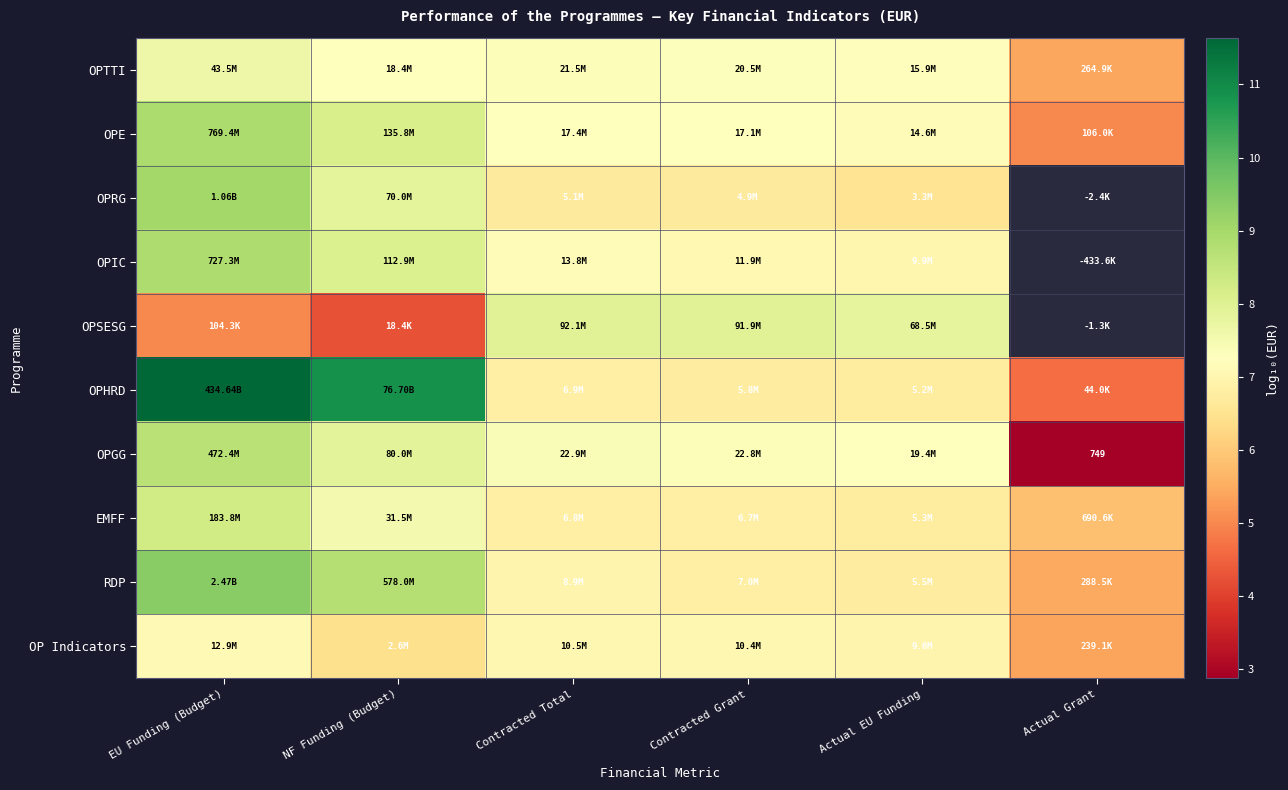

At which label does RDP reach its minimum?

Actual Grant